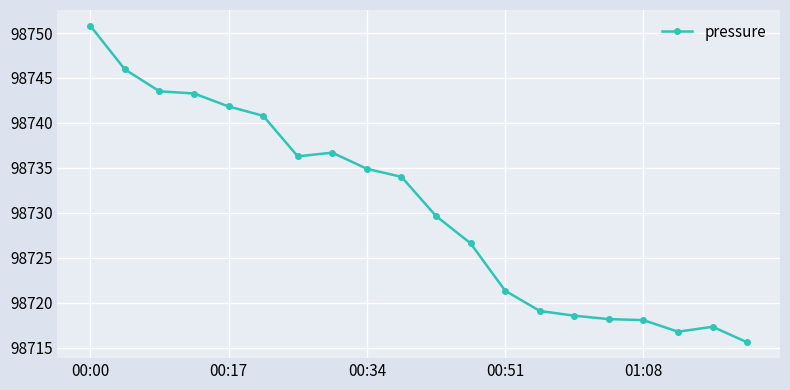

What is the minimum value shown in the chart?

98715.6